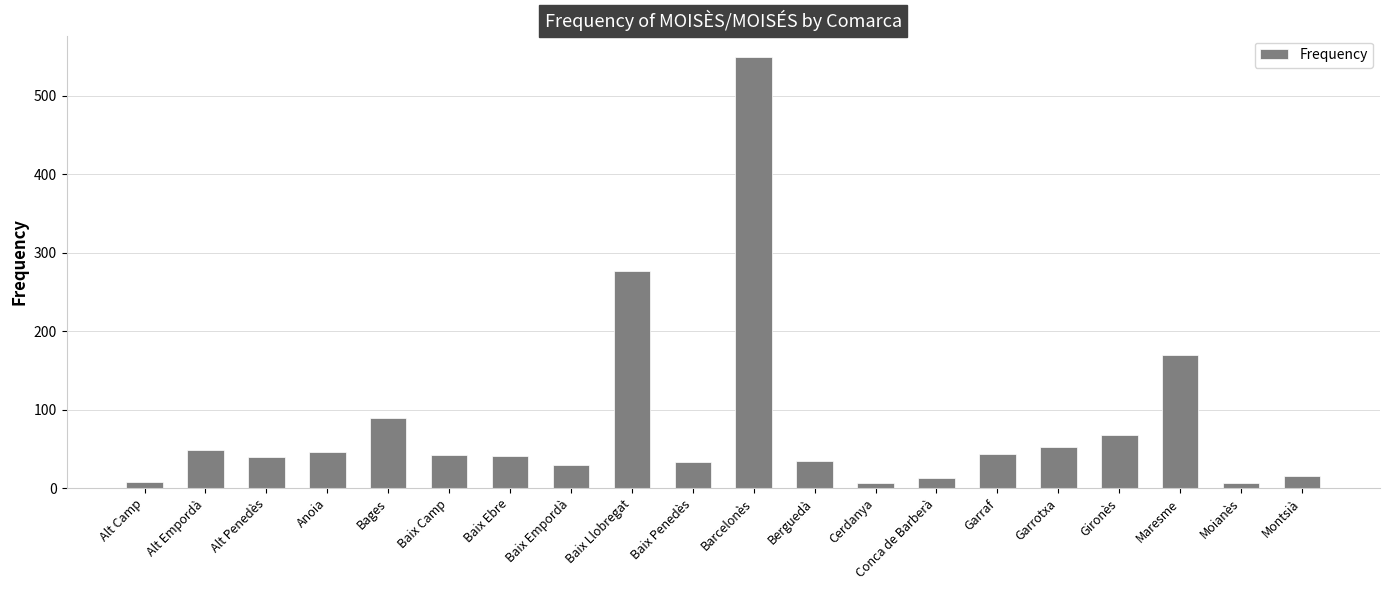

What is the ratio of the value at Alt Empordà to the value at Bages?

0.5